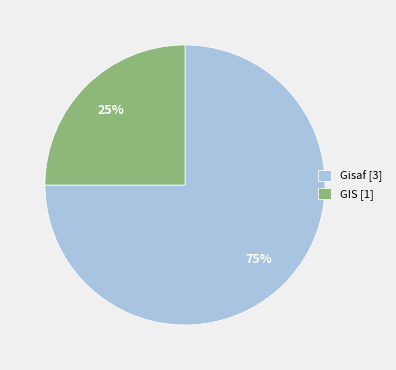

To the nearest percent, what is the average slice percentage?

50%